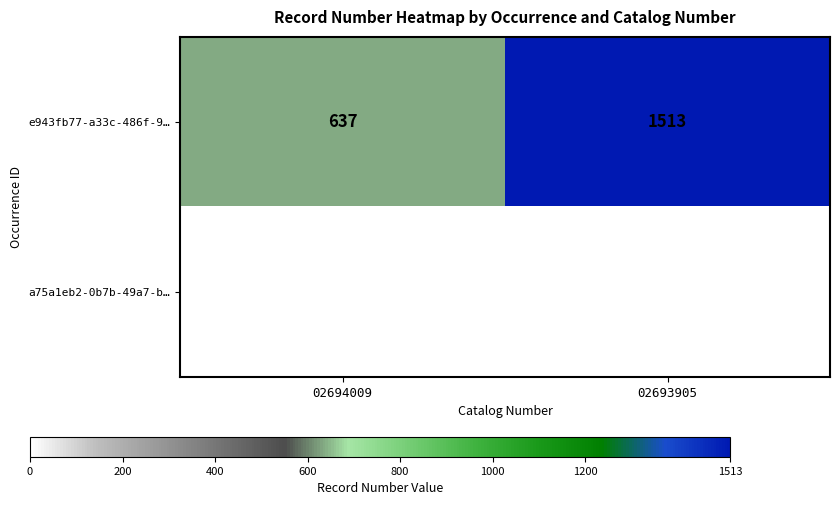

What is the average value of the e943fb77-a33c-486f-9… series?

1075